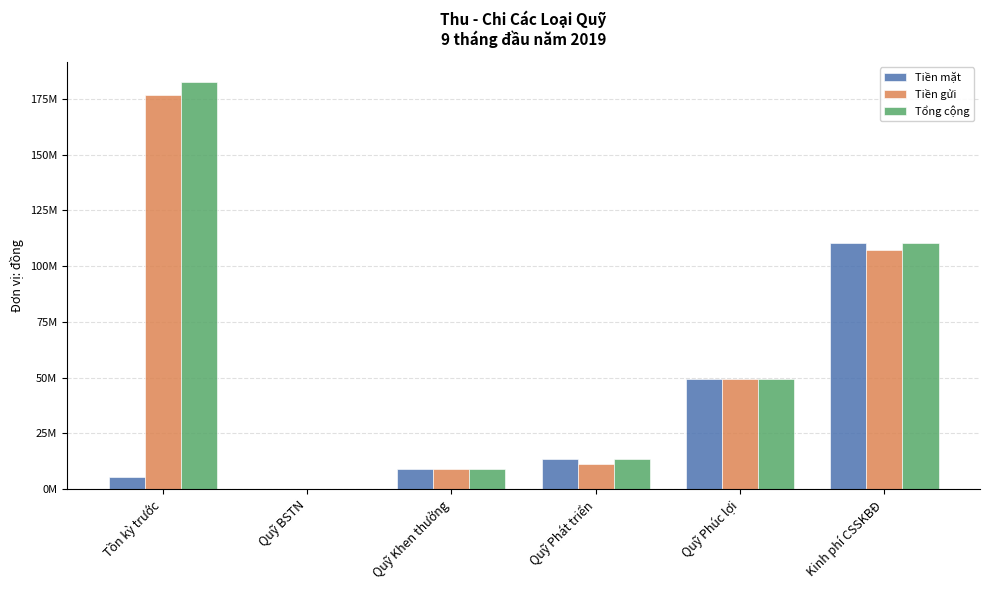

The Tiền mặt series shows 110307753 at Kinh phí CSSKBĐ. True or false?

True